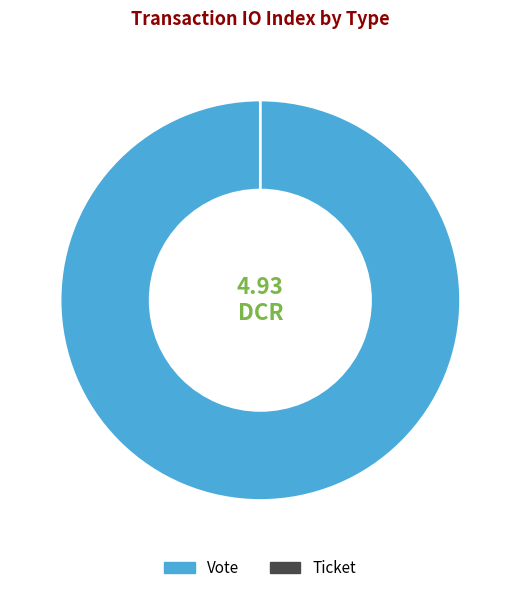

To the nearest percent, what is the combined percentage of Vote (io_index=1) and Ticket (io_index=0)?

100%